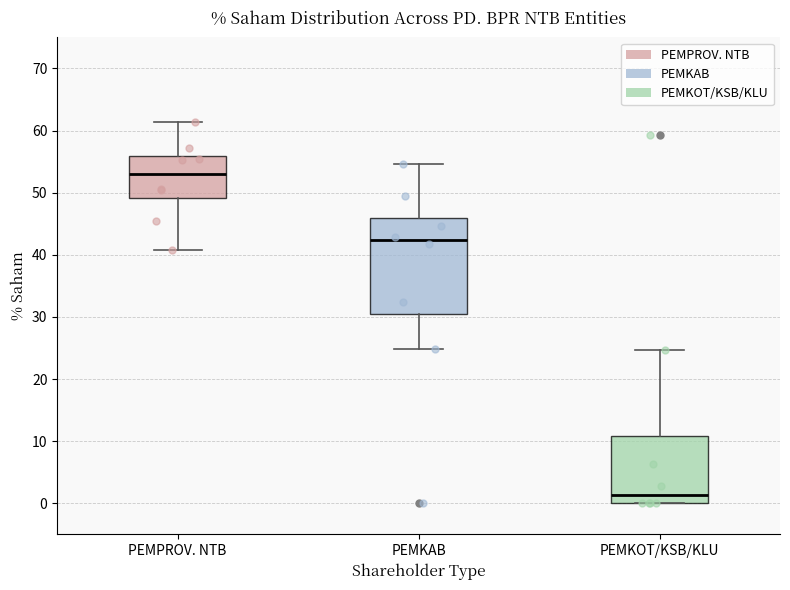

Reading left to right, transcribe this box plot: for each box, give where its median line is, the range the box spans, and where its two whiskers end, as read against the y-axis. The values are not printed on the chart, so give them approximately, as read against the axis.

PEMPROV. NTB: median 53, box 49 to 56, whiskers 41 to 61
PEMKAB: median 42, box 31 to 46, whiskers 25 to 55
PEMKOT/KSB/KLU: median 1, box 0 to 11, whiskers 0 to 25